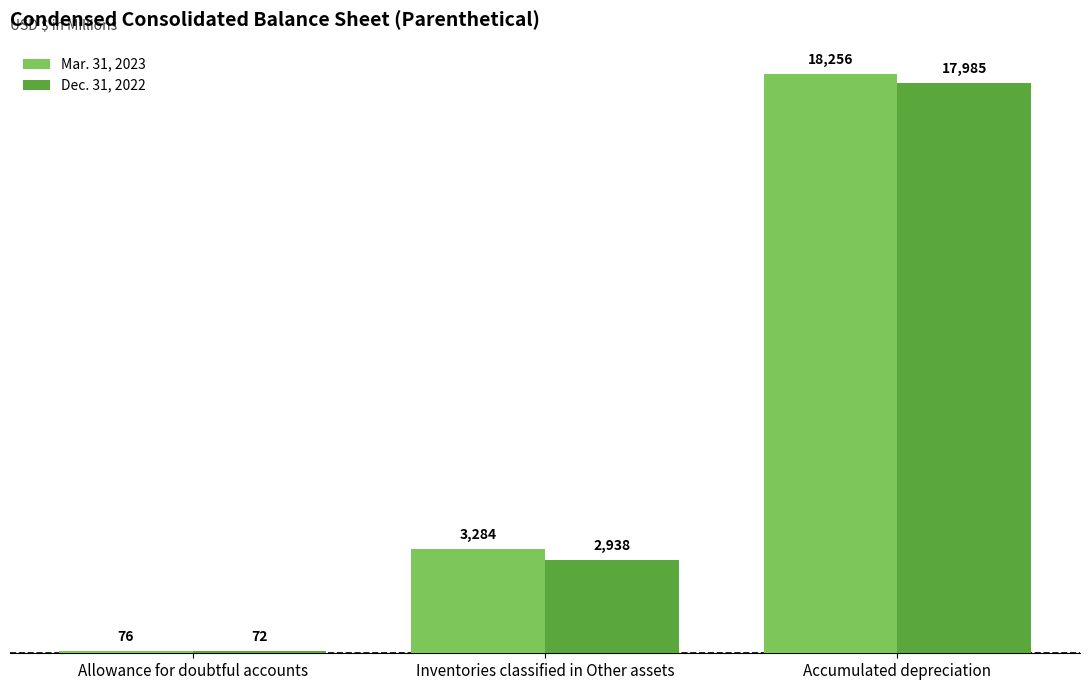

What are all the series names shown in the legend?

Mar. 31, 2023, Dec. 31, 2022